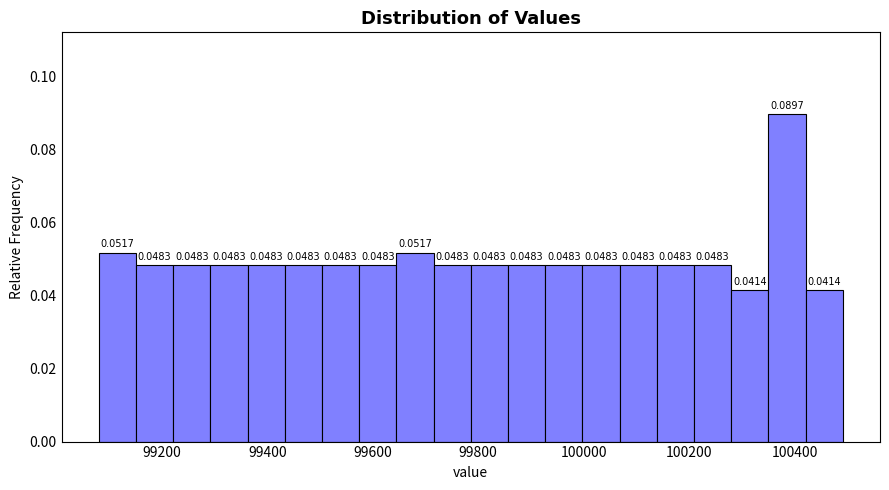

Read against the x-axis, roughly where is the centre of the tallest bar?

100380